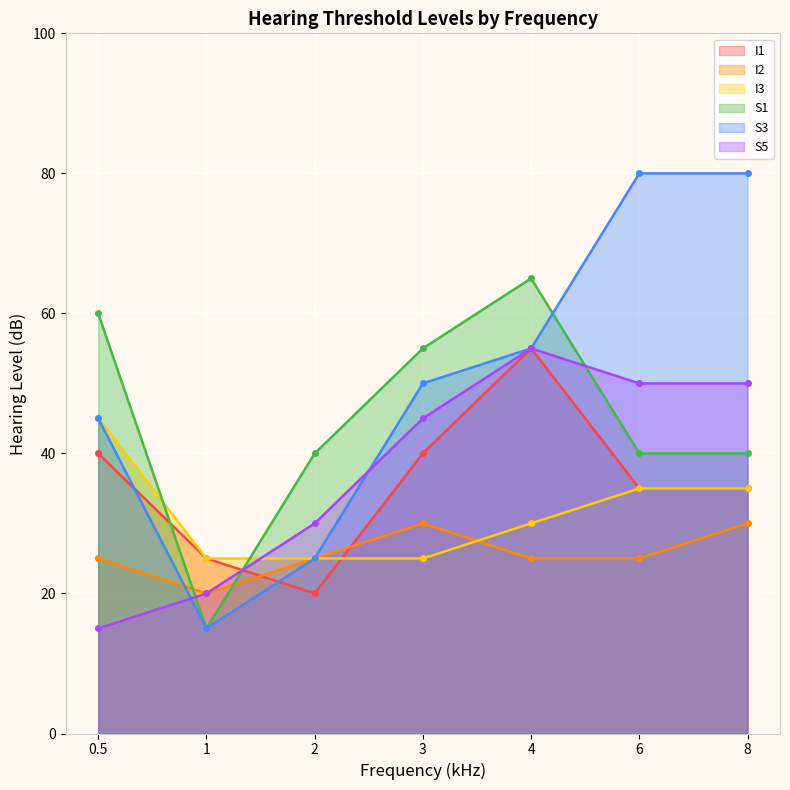

Which category has the lowest value across all series?

1